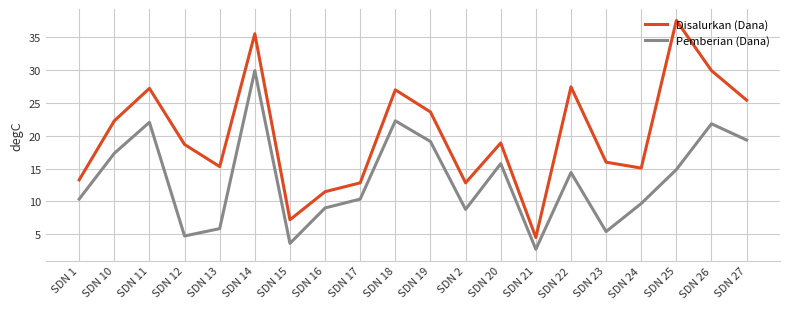

Which series changed the most between SDN 15 and SDN 22?

Disalurkan (Dana)